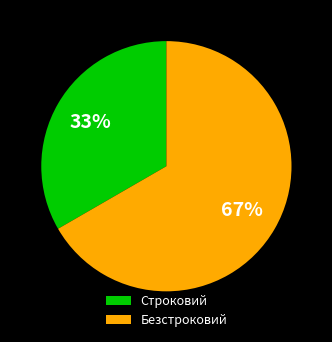

What percentage is the Строковий slice, to the nearest percent?

33%